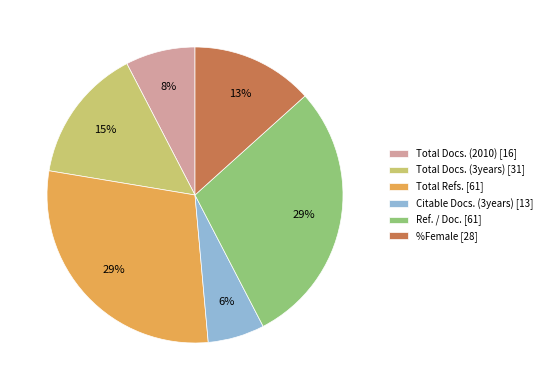

Which has a higher value, Ref. / Doc. or Total Docs. (3years)?

Ref. / Doc.